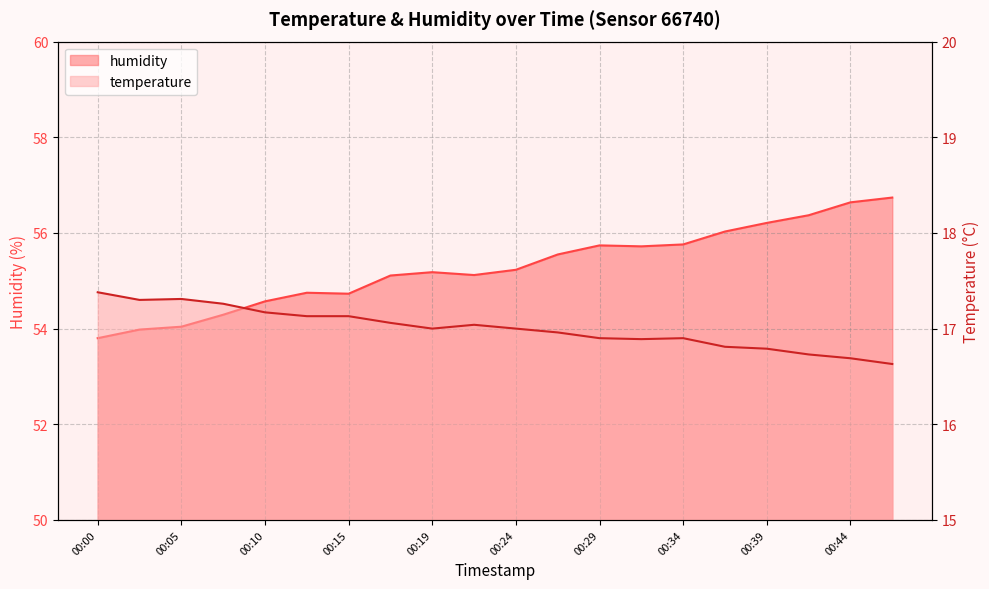

True or false: humidity and temperature cross at least once.

False